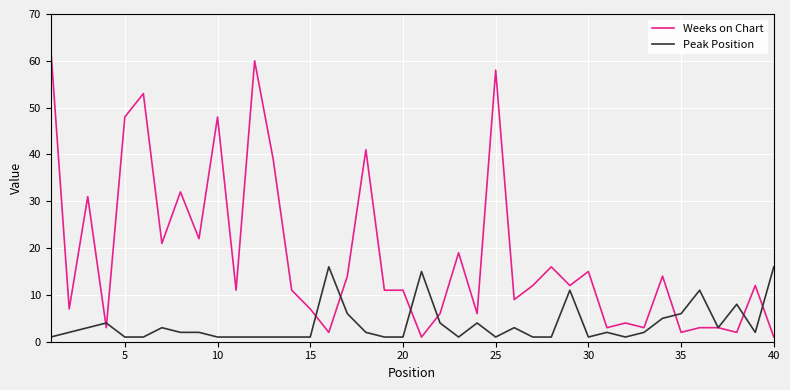

Which series has the largest total across all categories?

Weeks on Chart